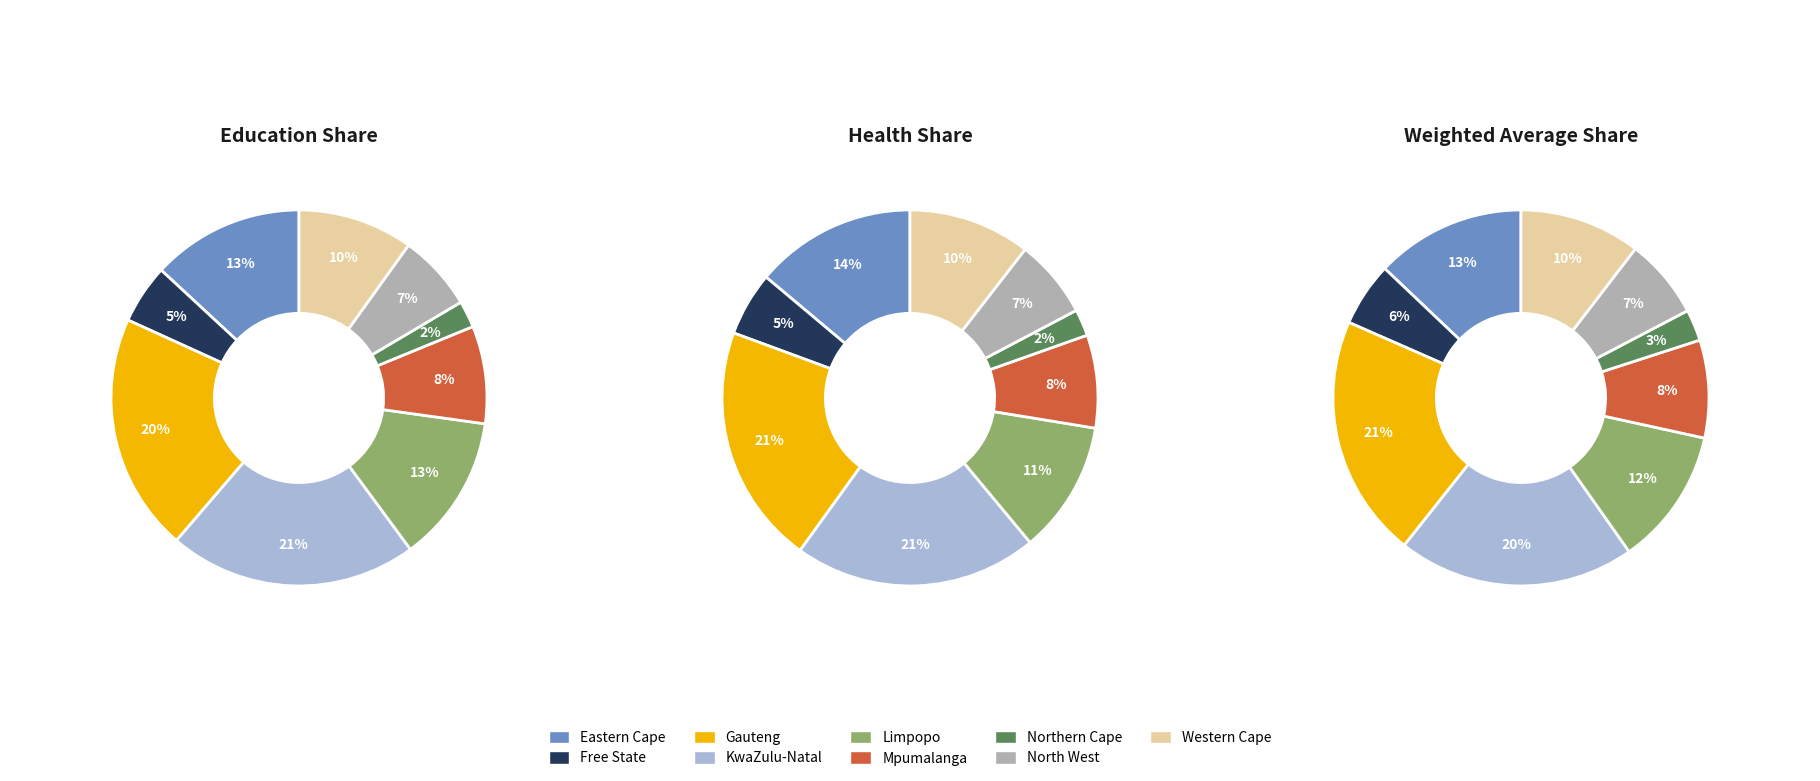

To the nearest percent, what is the combined percentage of North West and Eastern Cape?

20%